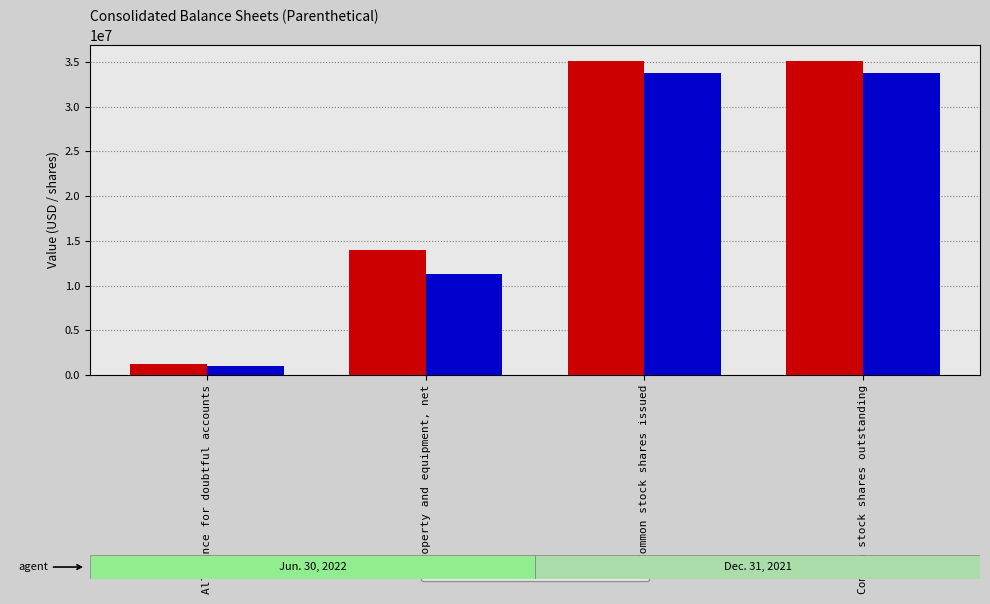

What is the highest value of the Dec. 31, 2021 series?

33731162